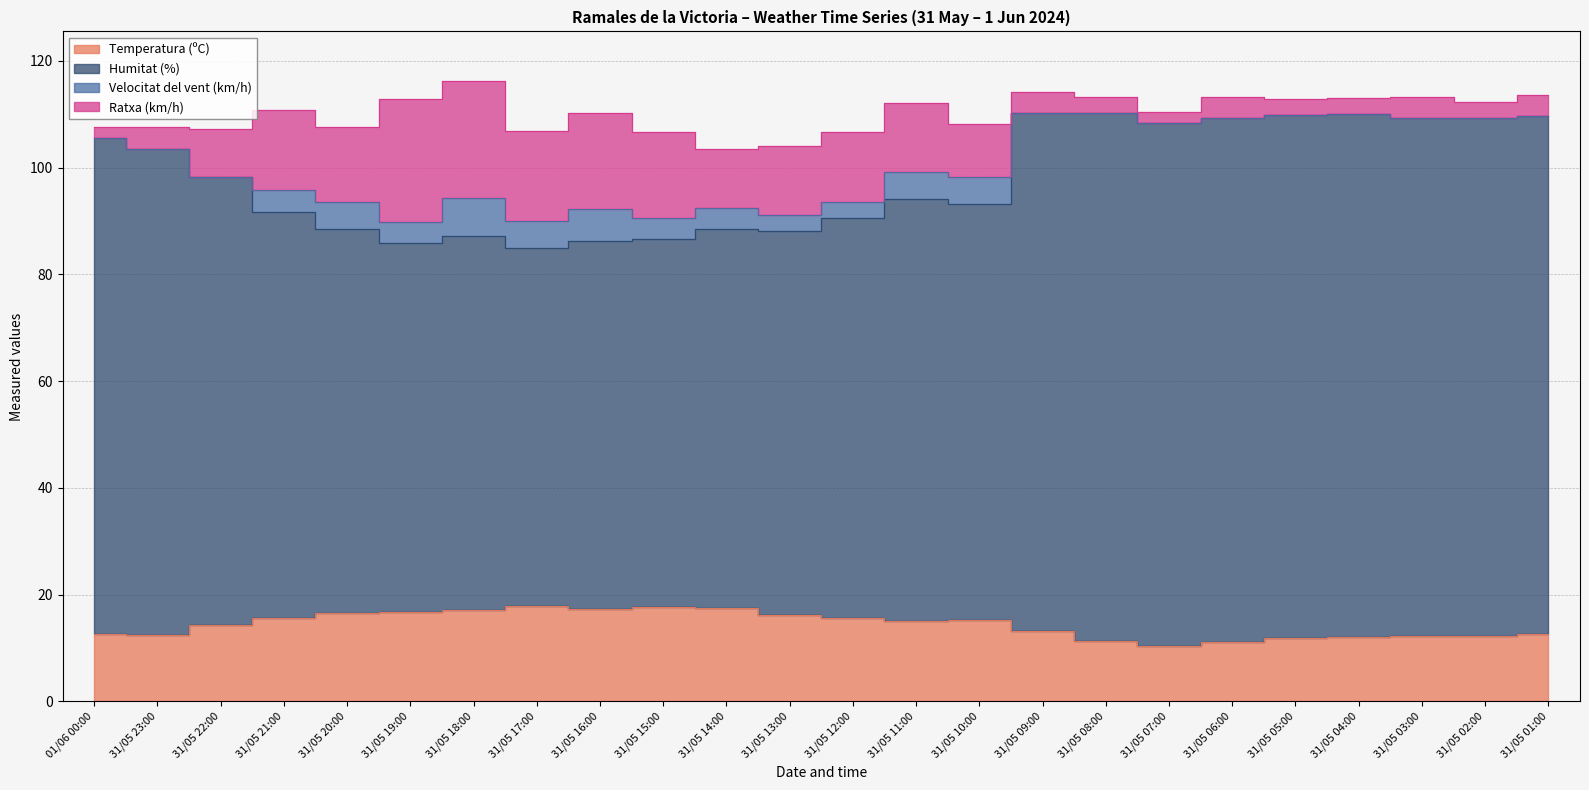

Is the value of Humitat (%) at 01/06 00:00 greater than the value of Temperatura (ºC) at 31/05 19:00?

Yes